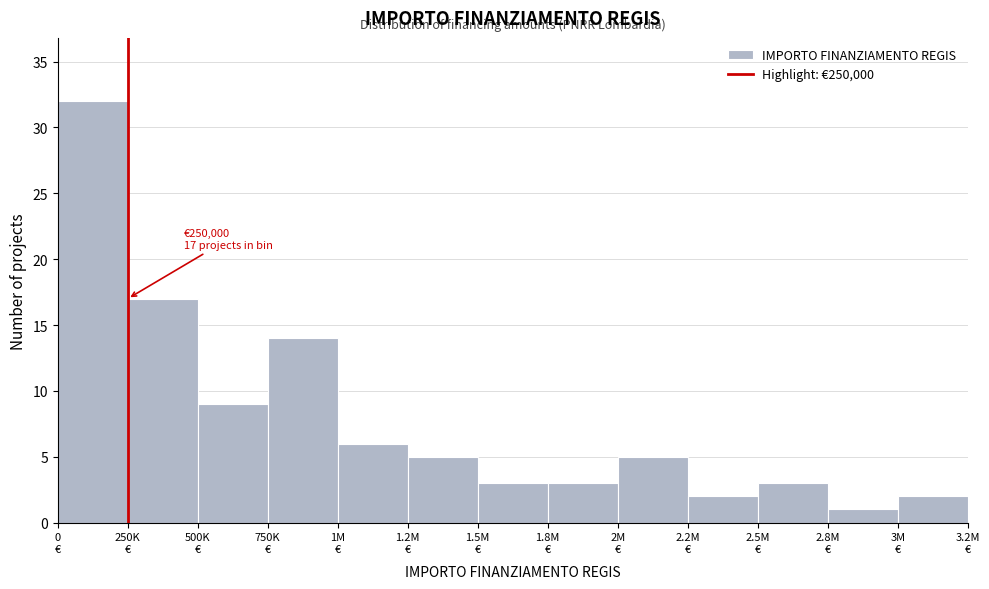

Reading left to right, transcribe all the data shown in this chart.

32	17	9	14	6	5	3	3	5	2	3	1	2